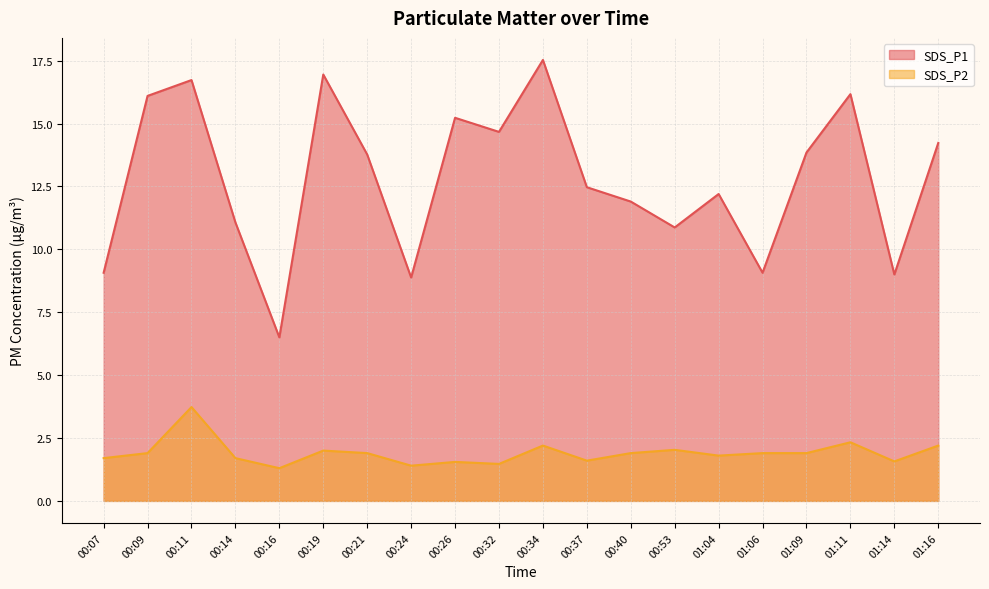

At which label does SDS_P1 first exceed 13?

00:09